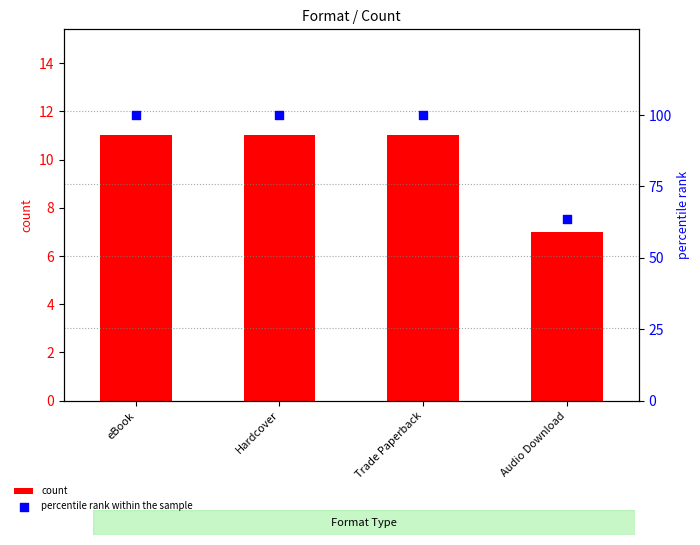

What are all the series names shown in the legend?

count, percentile rank within the sample